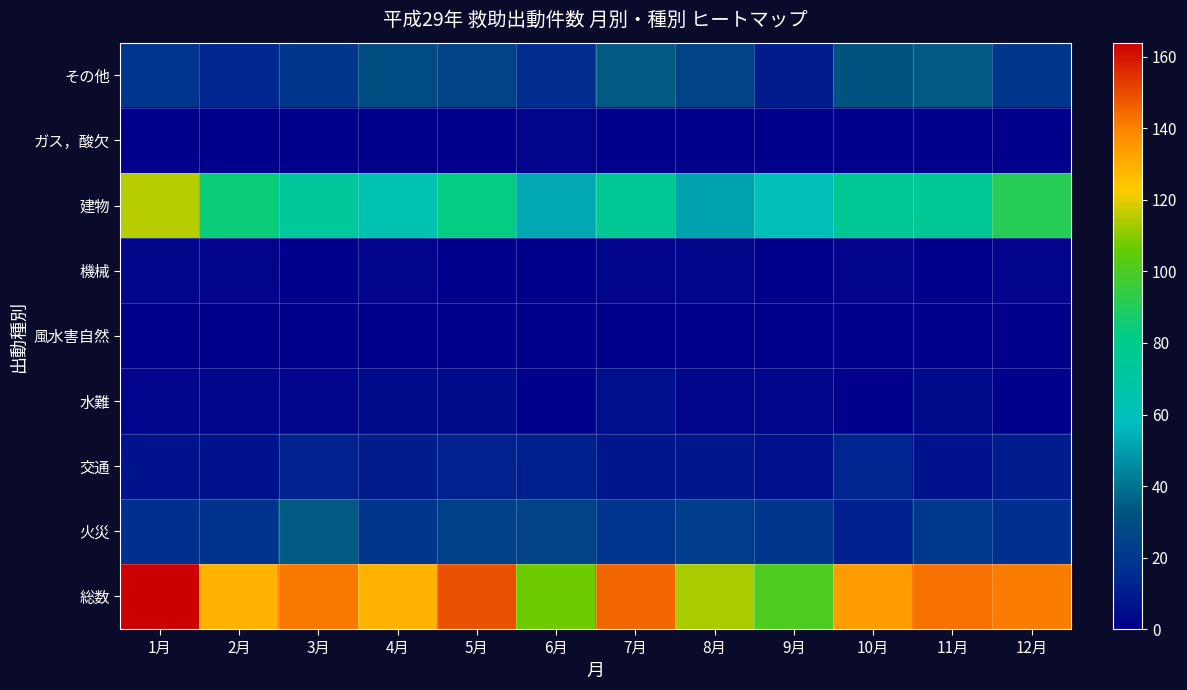

Which has a higher value, 8月 or 3月?

3月